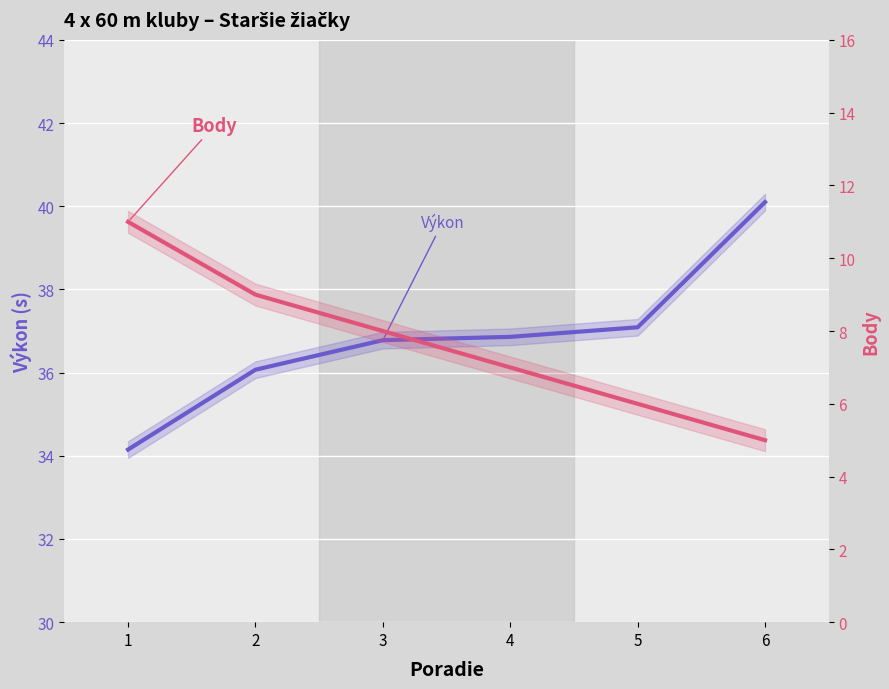

At which category does the chart reach its minimum across all series?

6